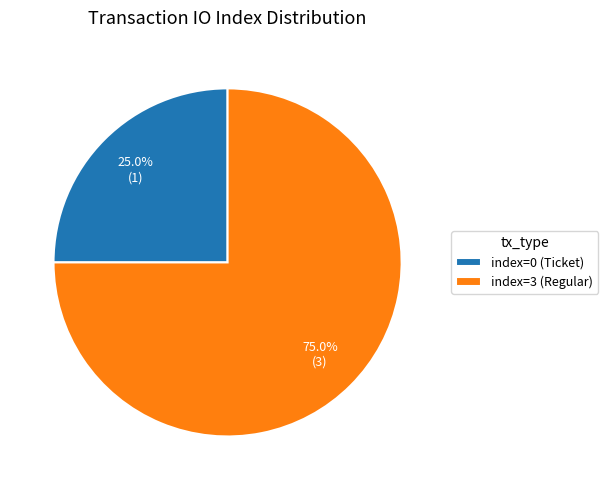

Which category has the smallest portion of the pie?

index=0 (Ticket)